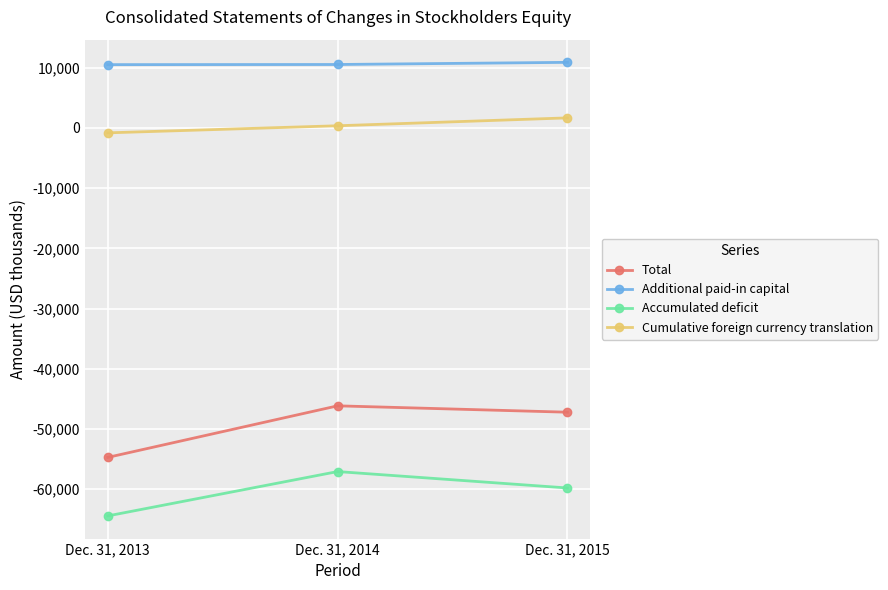

What is the difference between the Accumulated deficit values at Dec. 31, 2013 and Dec. 31, 2014?

7365